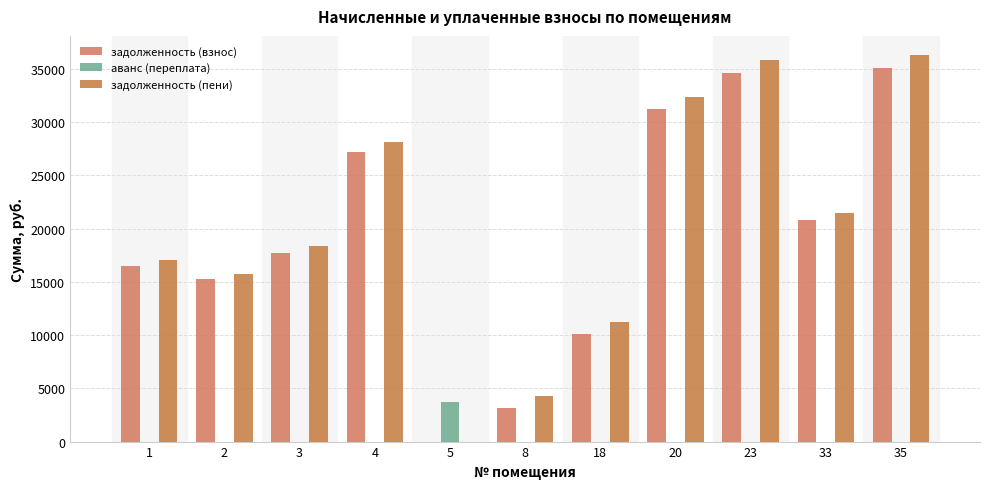

What is the sum of the задолженность (взнос) values at 20 and 33?

52035.4